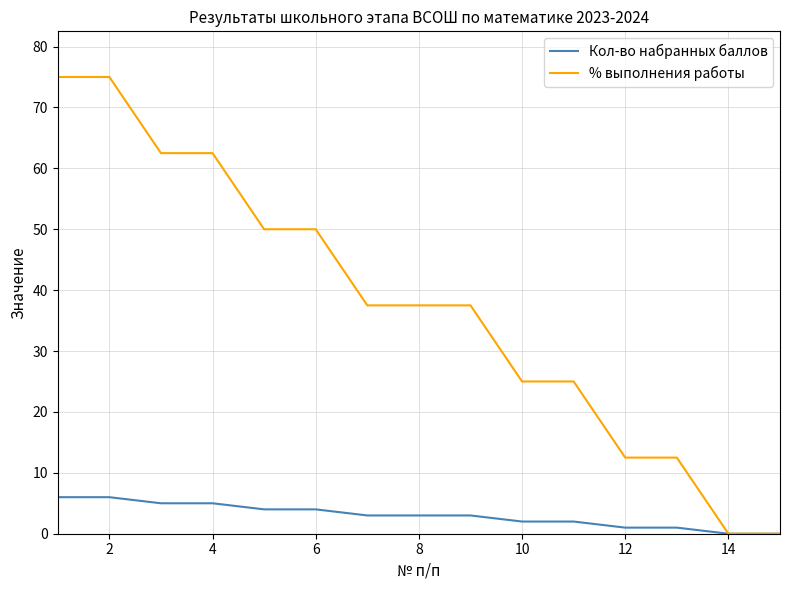

What is the difference between the maximum and minimum values in the % выполнения работы series?

75.0